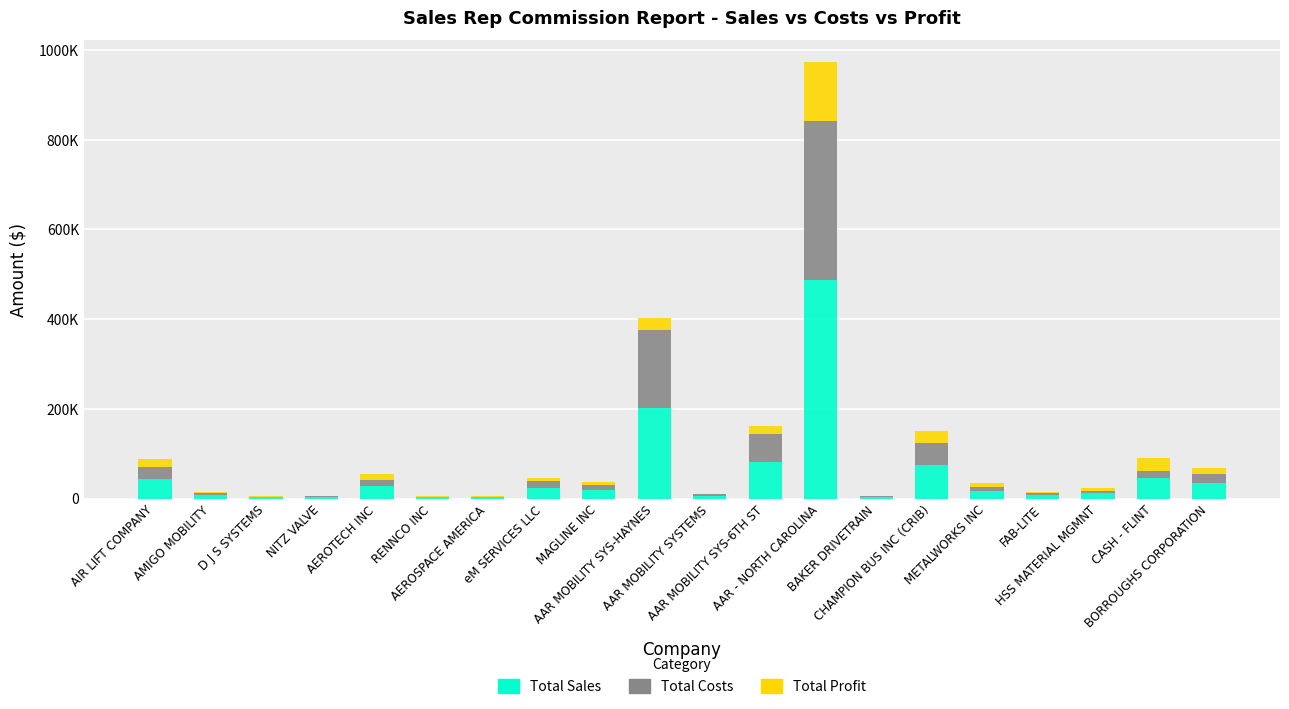

Where does the Total Sales series first go above 18418?

AIR LIFT COMPANY